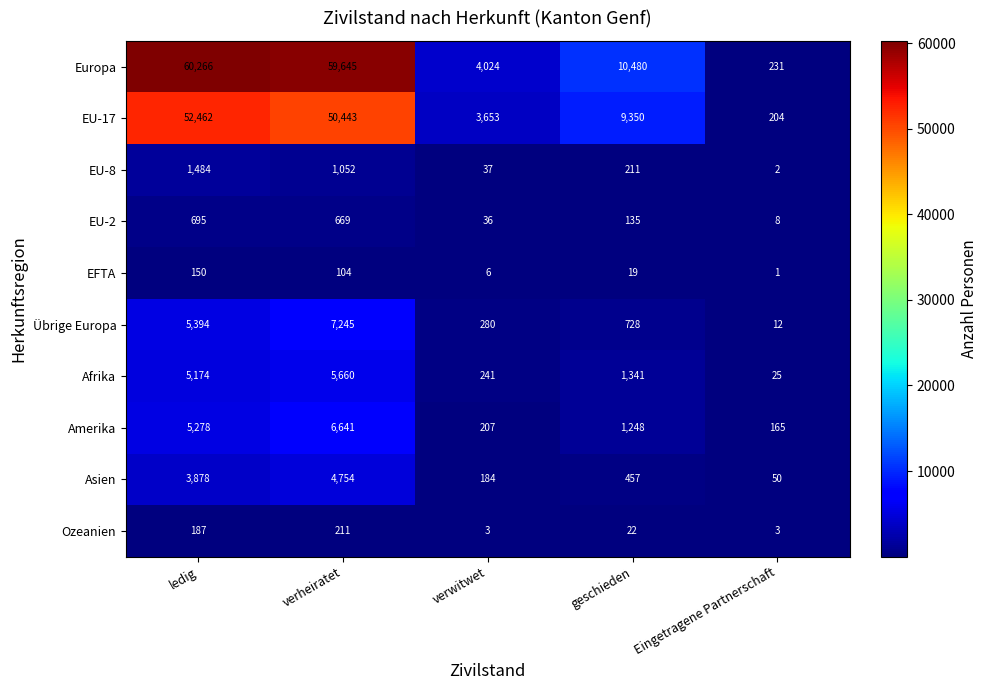

What is the minimum value shown in the chart?

1